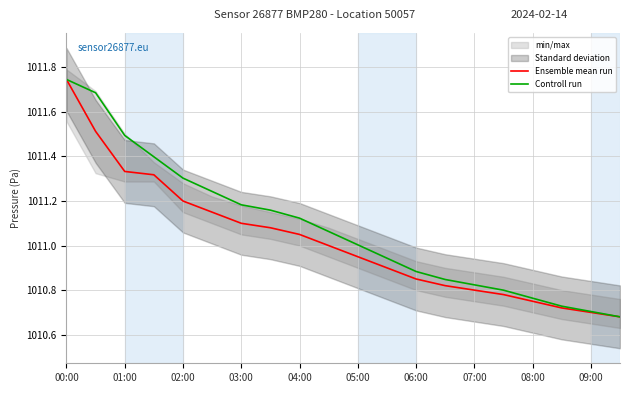

At which label does Ensemble mean run reach its peak?

00:00